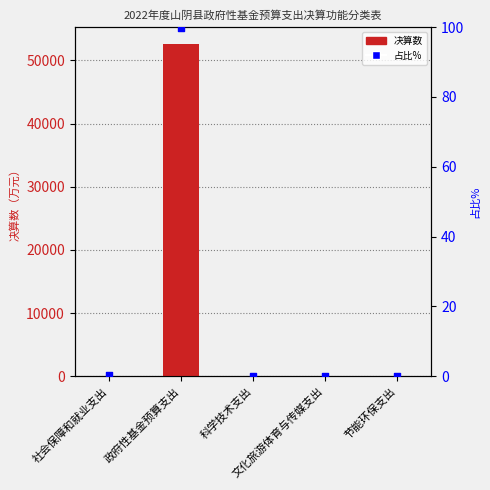

At which category is the sum across all series the highest?

政府性基金预算支出